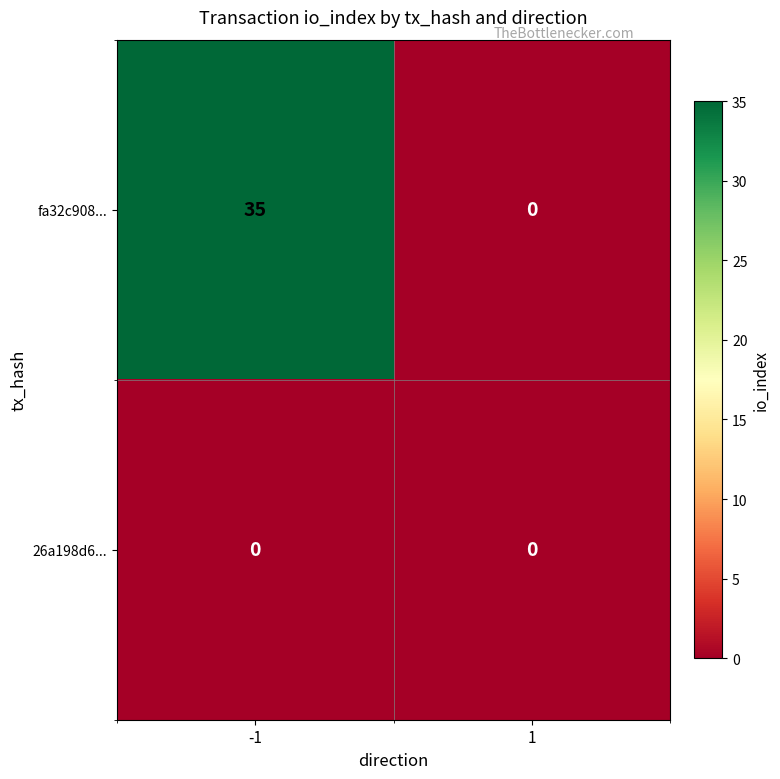

What is the greatest value displayed?

35